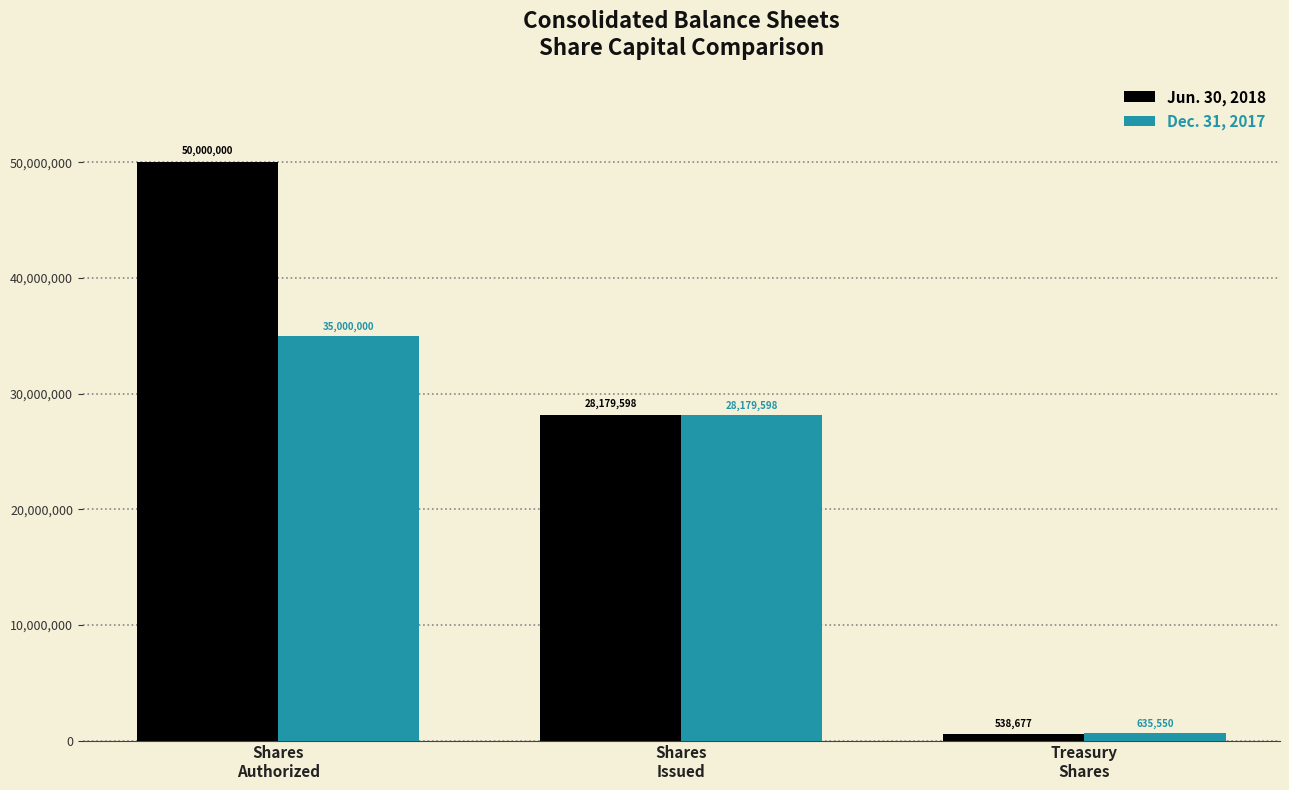

Reading left to right, list all the values displayed in this chart.

Jun. 30, 2018: Shares
Authorized=50000000	Shares
Issued=28179598	Treasury
Shares=538677
Dec. 31, 2017: Shares
Authorized=35000000	Shares
Issued=28179598	Treasury
Shares=635550